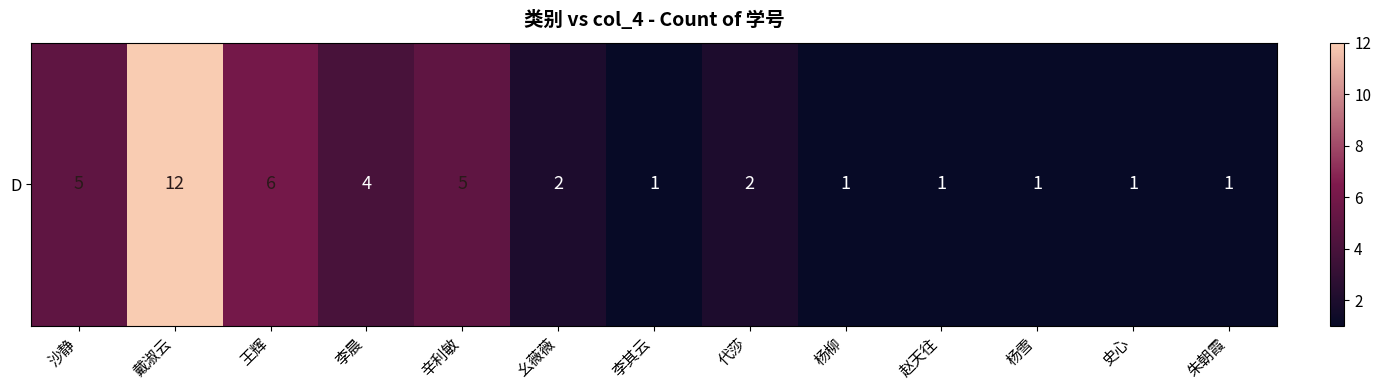

List the labels in order of value, largest first.

戴淑云, 王辉, 沙静, 辛利敏, 李晨, 幺薇薇, 代莎, 李其云, 杨柳, 赵天往, 杨雪, 史心, 朱朝霞